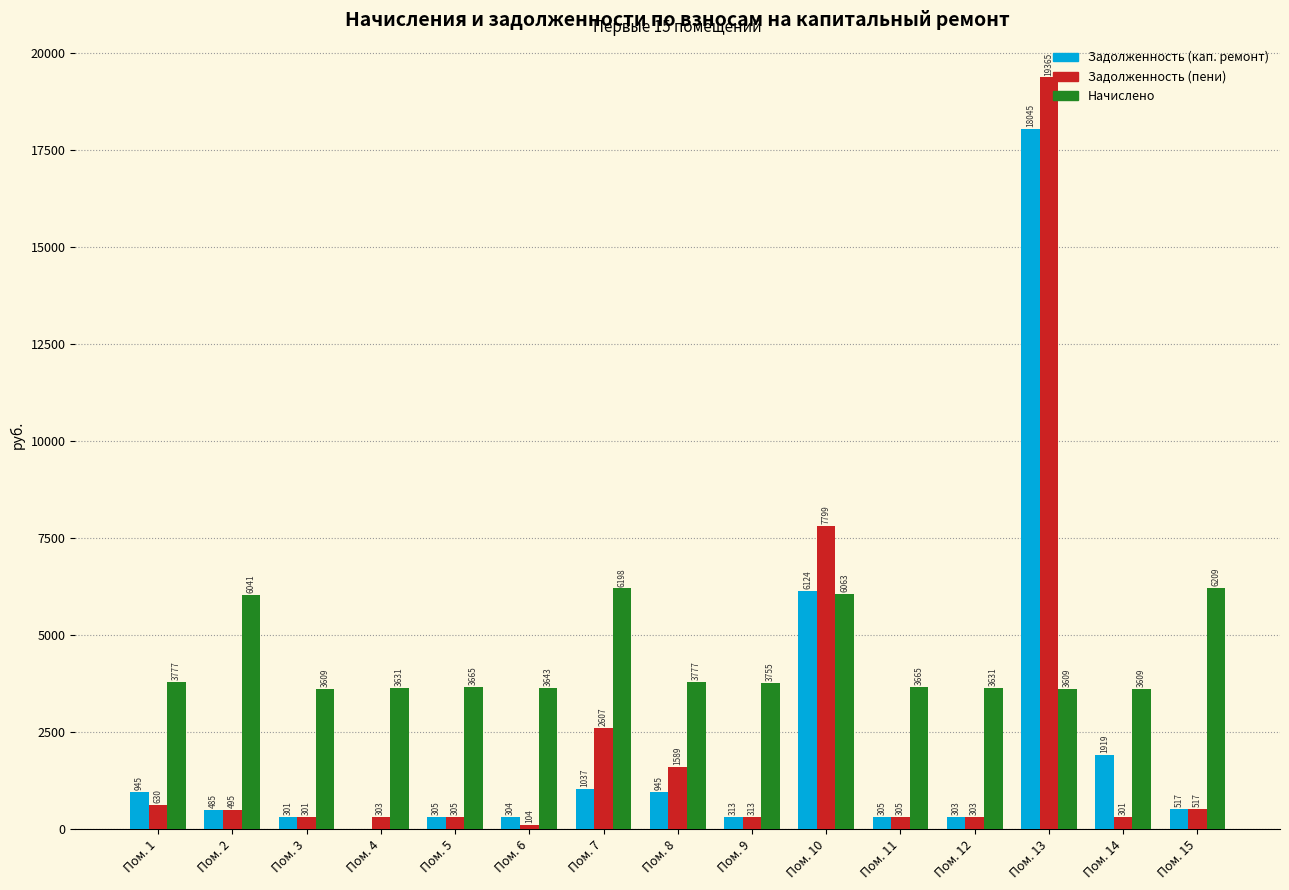

At which category is the sum across all series the highest?

Пом. 13